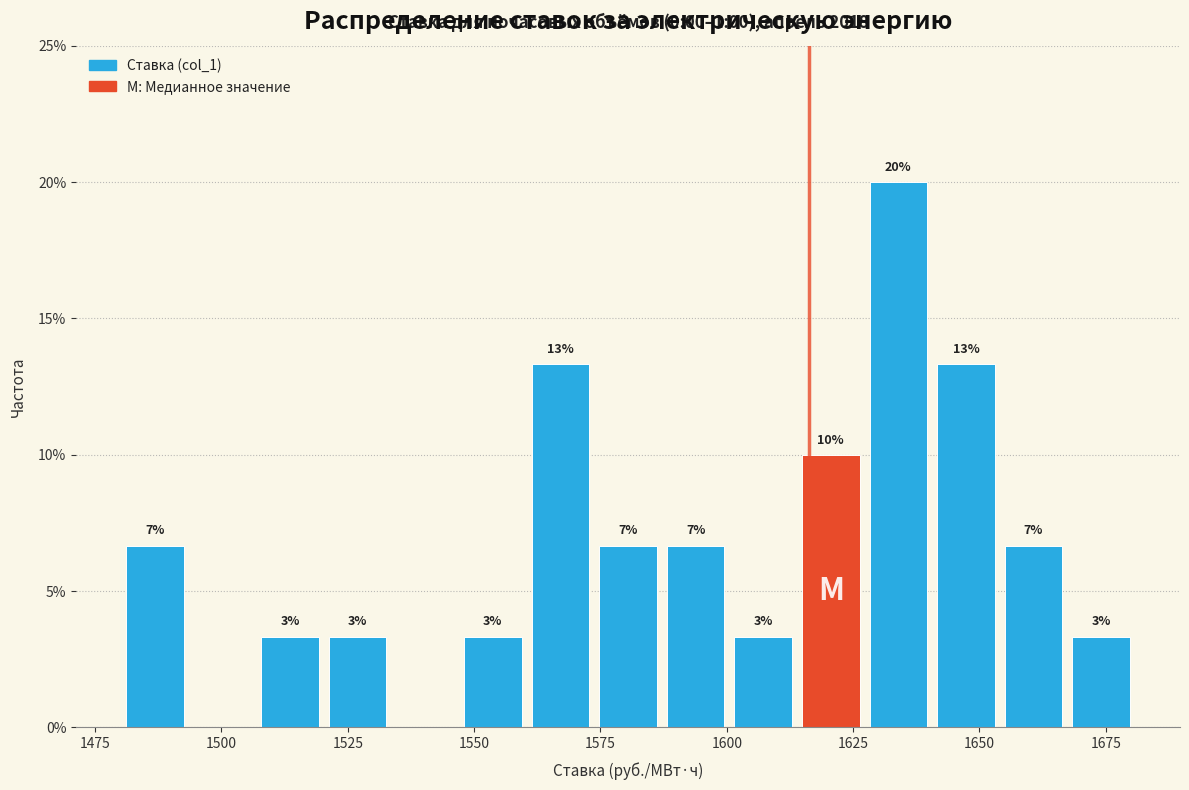

Read against the x-axis, roughly where is the centre of the tallest bar?

1635